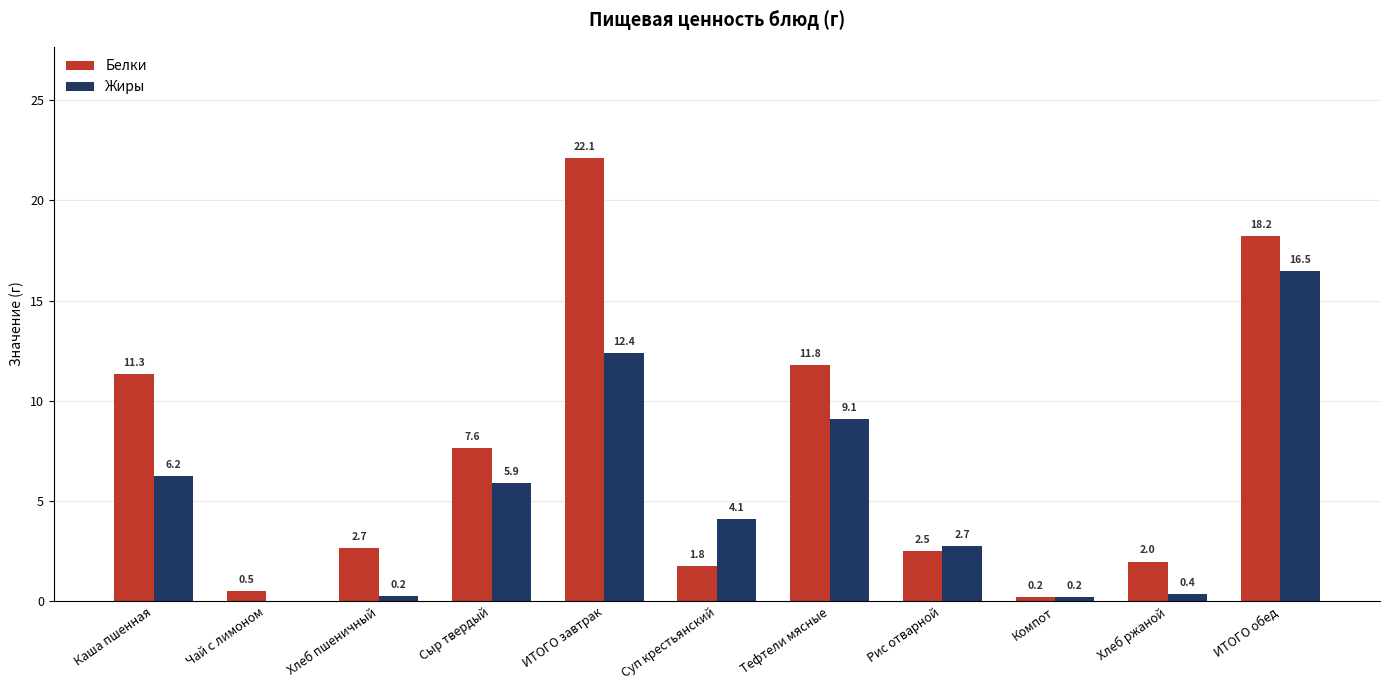

Which series changed the most between Чай с лимоном and Тефтели мясные?

Белки